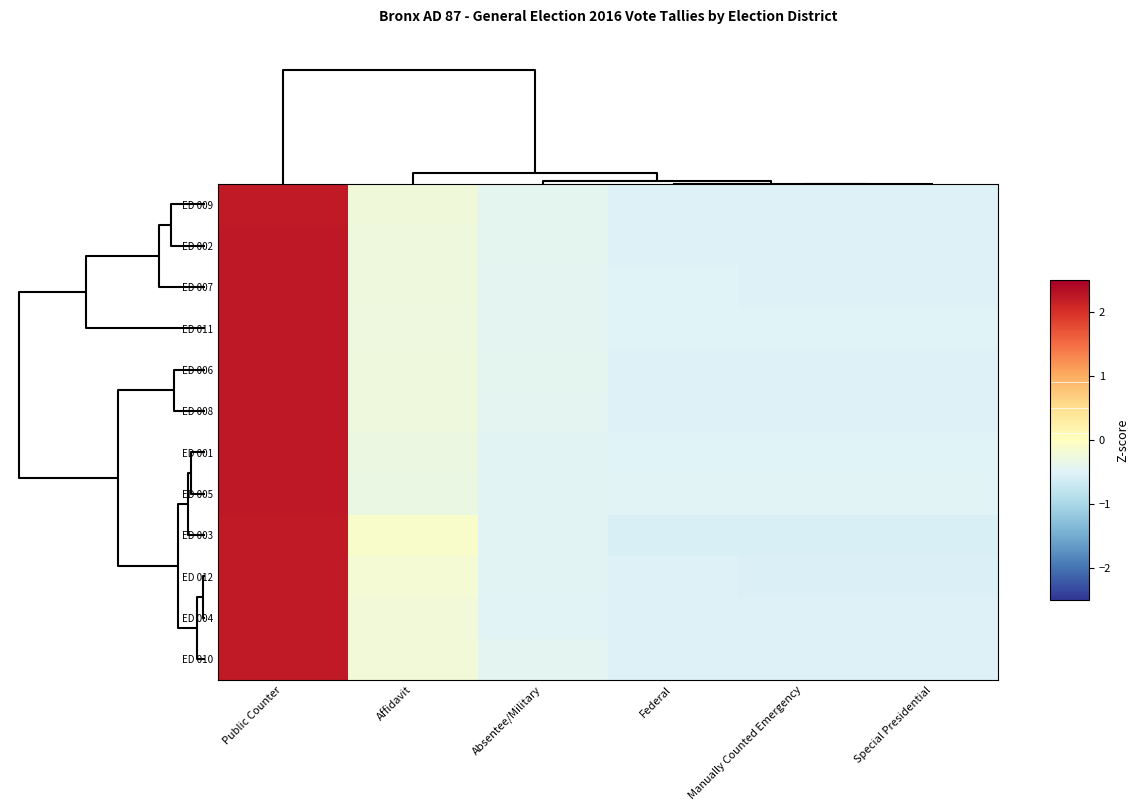

Reading right to left, transcribe all the data shown in this chart.

ED 009: Special Presidential=-0.5	Manually Counted Emergency=-0.5	Federal=-0.5	Absentee/Military=-0.4	Affidavit=-0.3	Public Counter=2.2
ED 002: Special Presidential=-0.5	Manually Counted Emergency=-0.5	Federal=-0.5	Absentee/Military=-0.4	Affidavit=-0.3	Public Counter=2.2
ED 007: Special Presidential=-0.5	Manually Counted Emergency=-0.5	Federal=-0.5	Absentee/Military=-0.4	Affidavit=-0.3	Public Counter=2.2
ED 011: Special Presidential=-0.5	Manually Counted Emergency=-0.5	Federal=-0.5	Absentee/Military=-0.4	Affidavit=-0.3	Public Counter=2.2
ED 006: Special Presidential=-0.5	Manually Counted Emergency=-0.5	Federal=-0.5	Absentee/Military=-0.4	Affidavit=-0.3	Public Counter=2.2
ED 008: Special Presidential=-0.5	Manually Counted Emergency=-0.5	Federal=-0.5	Absentee/Military=-0.4	Affidavit=-0.3	Public Counter=2.2
ED 001: Special Presidential=-0.5	Manually Counted Emergency=-0.5	Federal=-0.5	Absentee/Military=-0.5	Affidavit=-0.3	Public Counter=2.2
ED 005: Special Presidential=-0.5	Manually Counted Emergency=-0.5	Federal=-0.5	Absentee/Military=-0.5	Affidavit=-0.3	Public Counter=2.2
ED 003: Special Presidential=-0.5	Manually Counted Emergency=-0.5	Federal=-0.5	Absentee/Military=-0.5	Affidavit=-0.1	Public Counter=2.2
ED 012: Special Presidential=-0.5	Manually Counted Emergency=-0.5	Federal=-0.5	Absentee/Military=-0.5	Affidavit=-0.2	Public Counter=2.2
ED 004: Special Presidential=-0.5	Manually Counted Emergency=-0.5	Federal=-0.5	Absentee/Military=-0.5	Affidavit=-0.2	Public Counter=2.2
ED 010: Special Presidential=-0.5	Manually Counted Emergency=-0.5	Federal=-0.5	Absentee/Military=-0.4	Affidavit=-0.2	Public Counter=2.2